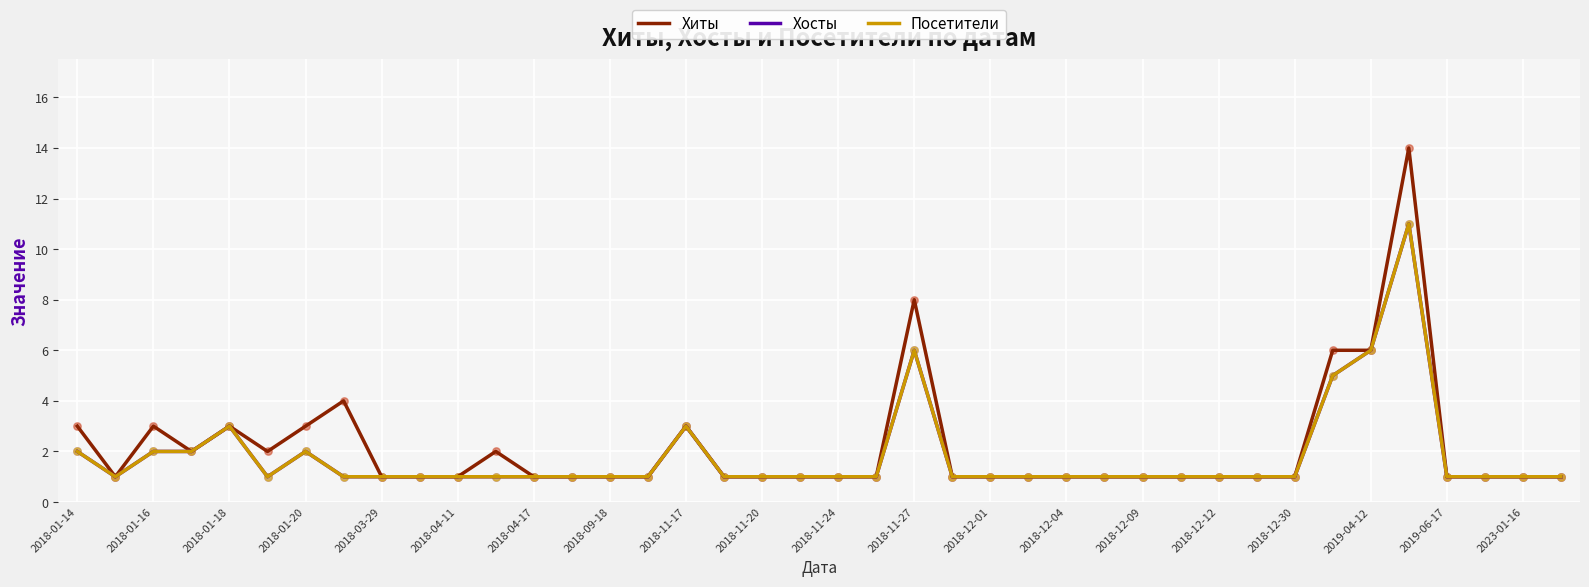

Is this an area chart (filled region under the line)?

No